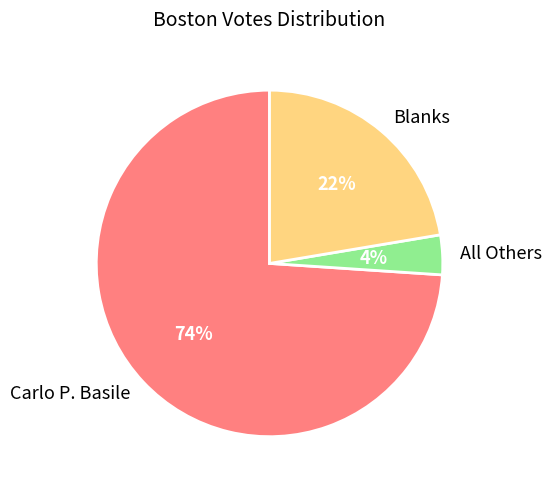

What is the majority slice?

Carlo P. Basile